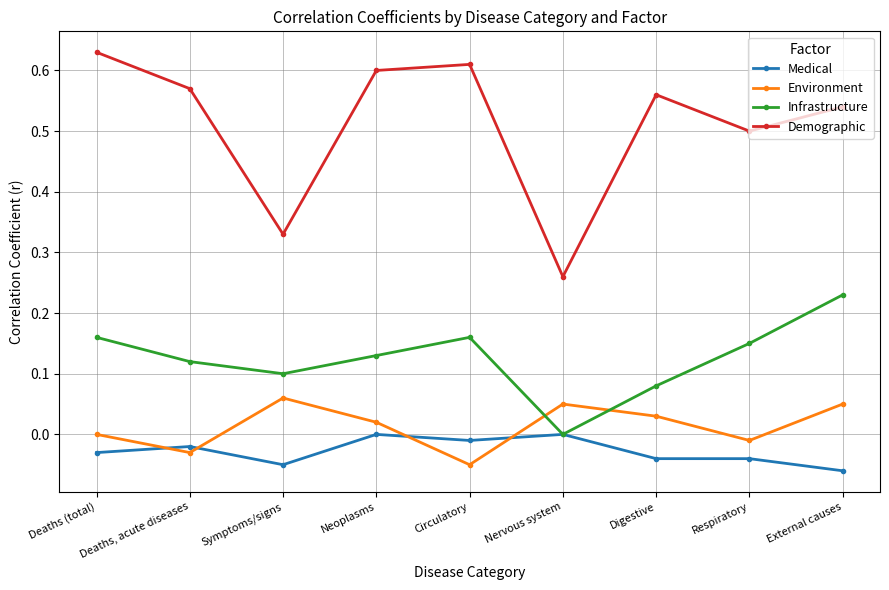

Which series has the largest total across all categories?

Demographic